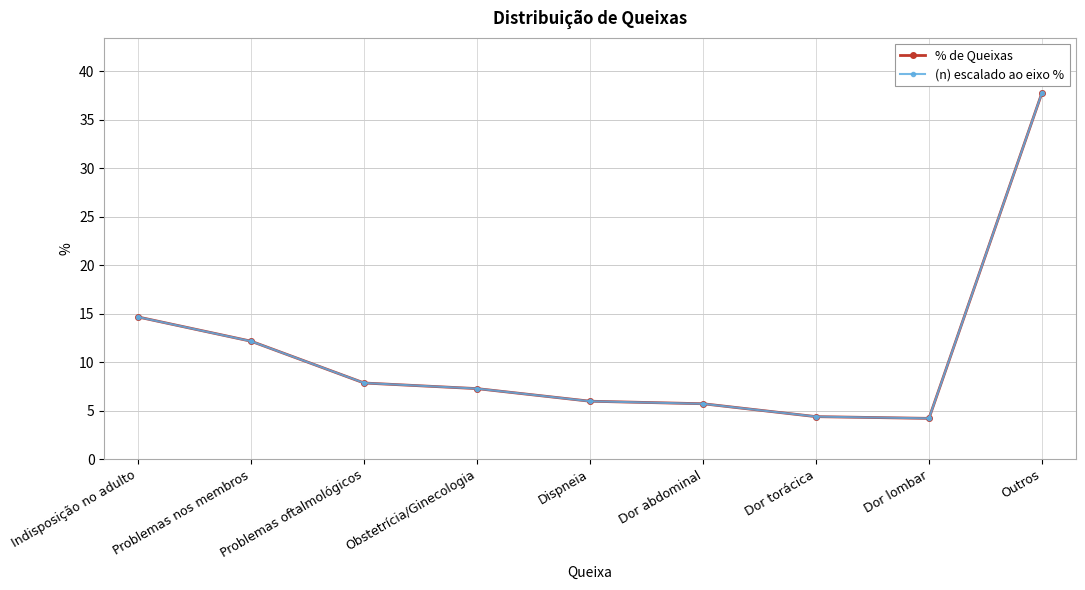

Where is % de Queixas nearest to the value 20?

Indisposição no adulto